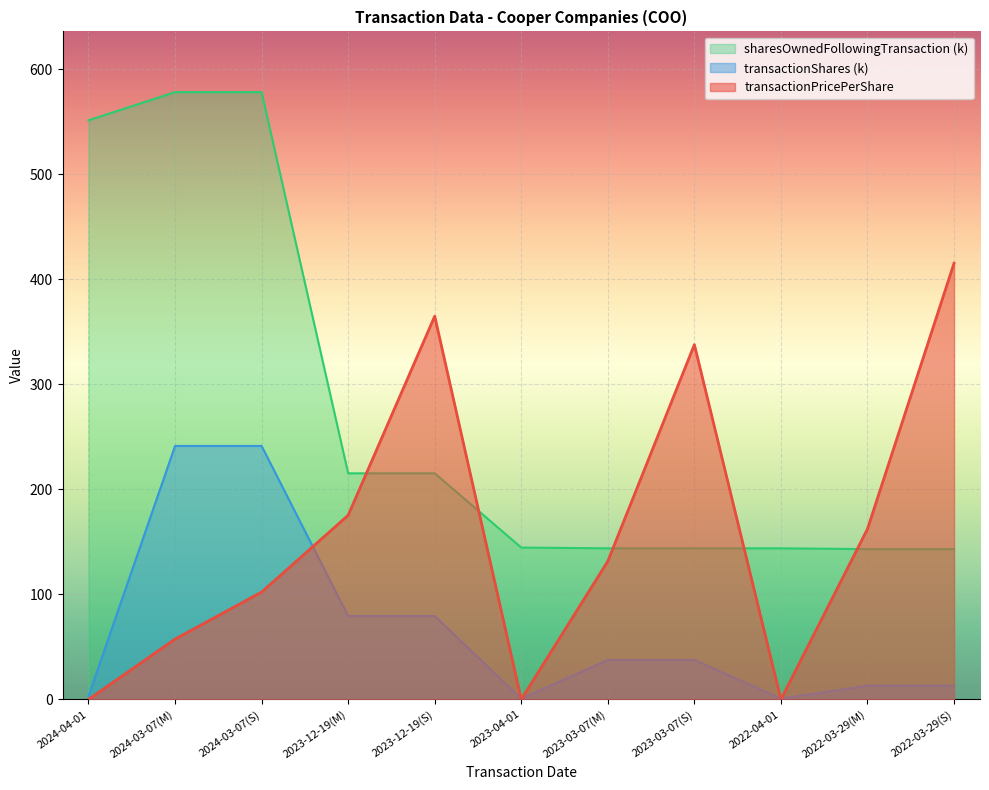

What position from the left is 2022-03-29(S)?

11